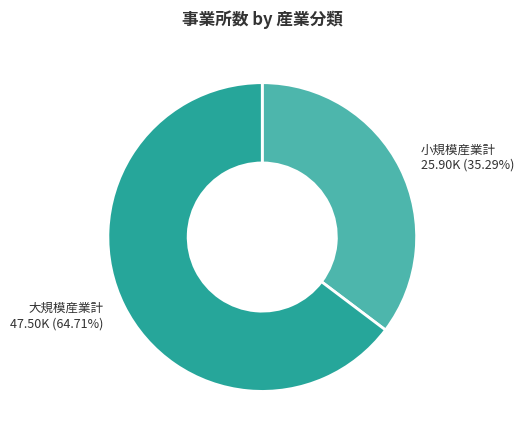

How many segments does this pie chart have?

2